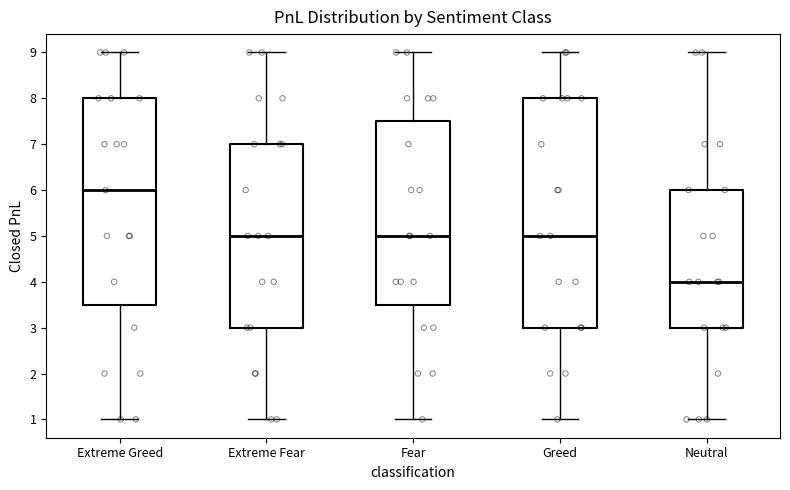

Which box is the tallest, from its lower edge to its upper edge?

Greed